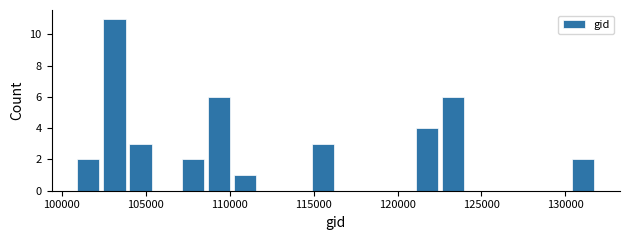

Read against the x-axis, roughly where is the centre of the tallest bar?

103000